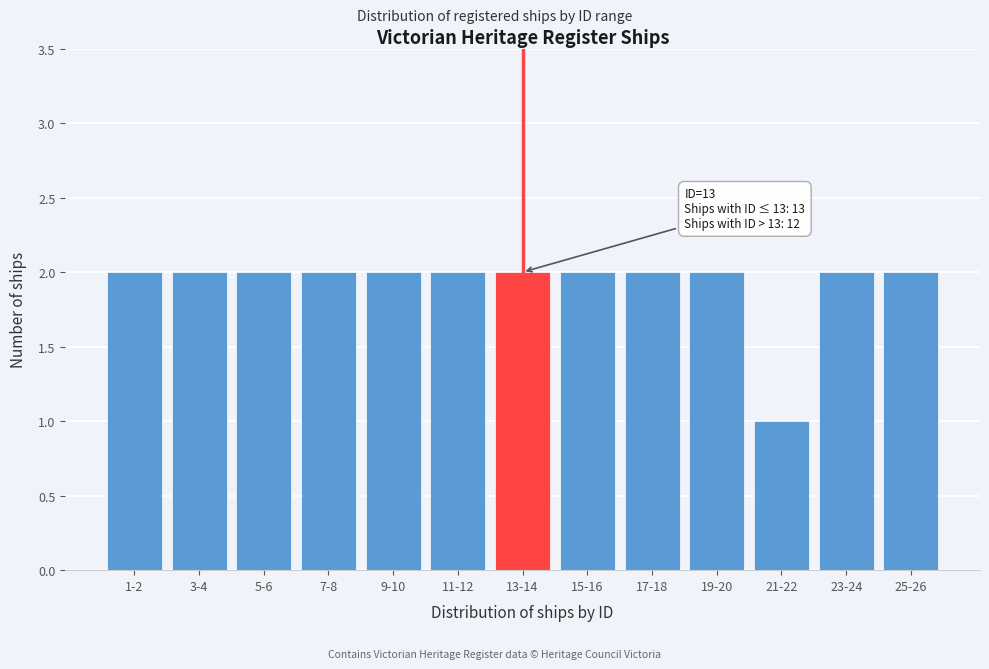

Reading left to right, extract all data points from this chart.

1-2=2	3-4=2	5-6=2	7-8=2	9-10=2	11-12=2	13-14=2	15-16=2	17-18=2	19-20=2	21-22=1	23-24=2	25-26=2